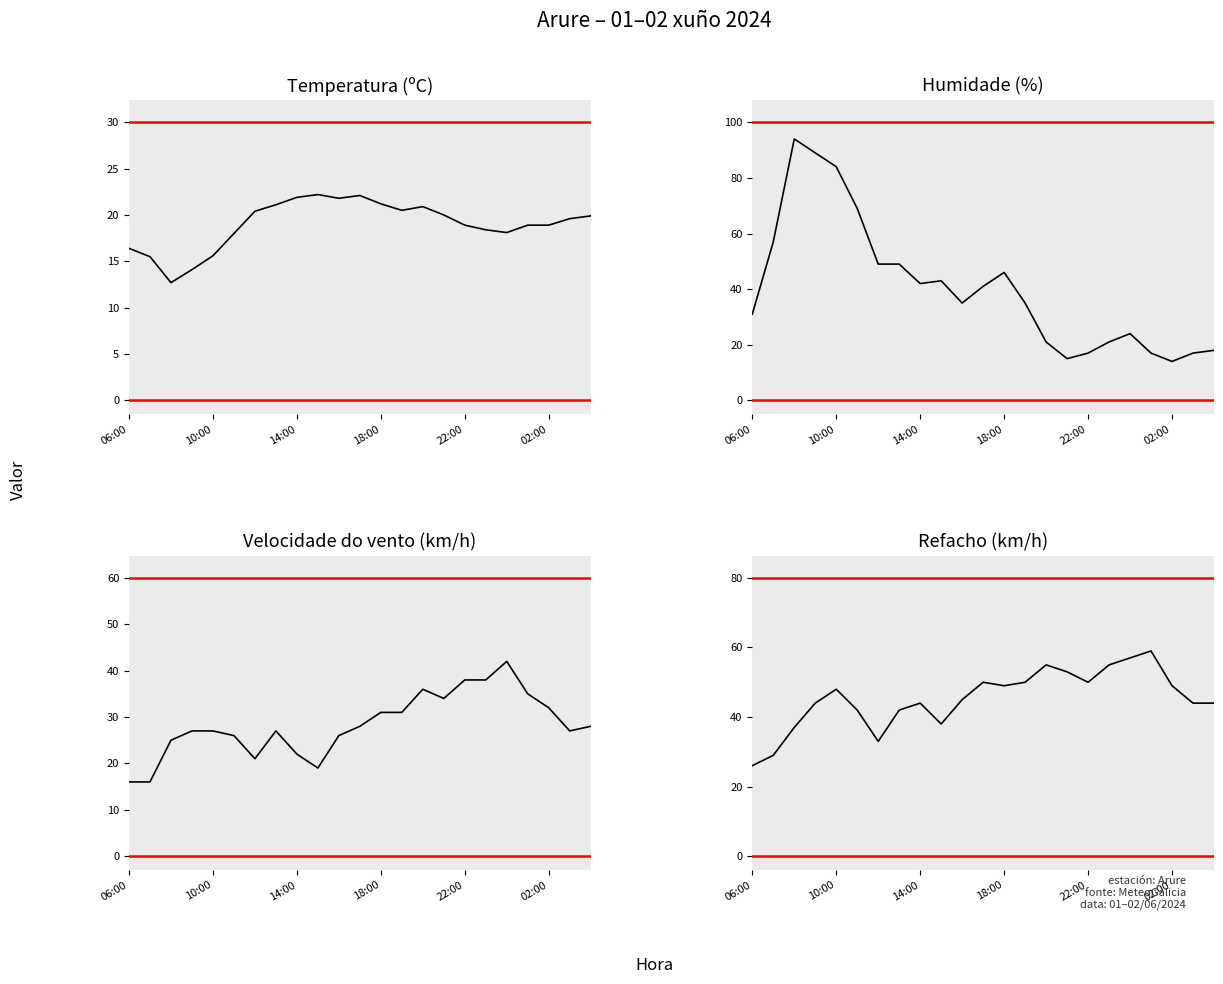

What are all the series names shown in the legend?

Temperatura (ºC), Humidade (%), Velocidade do vento (km/h), Refacho (km/h)